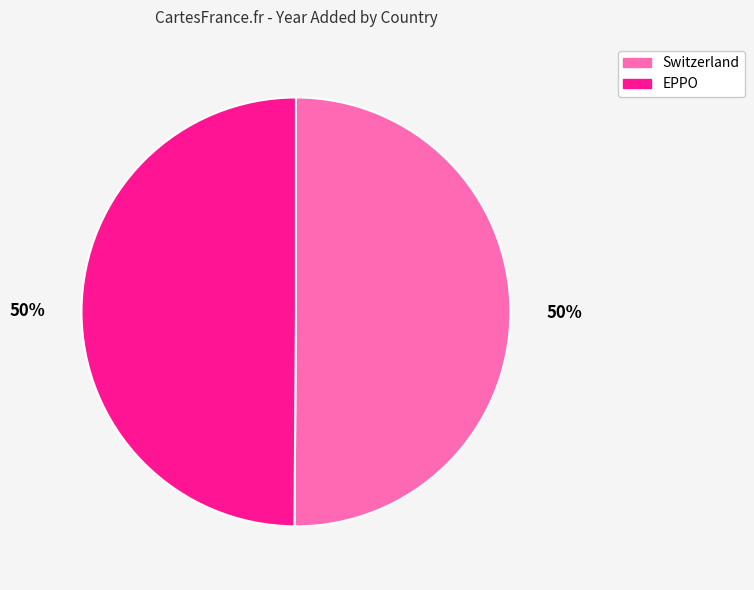

Is it true that EPPO is 50% of the pie?

True